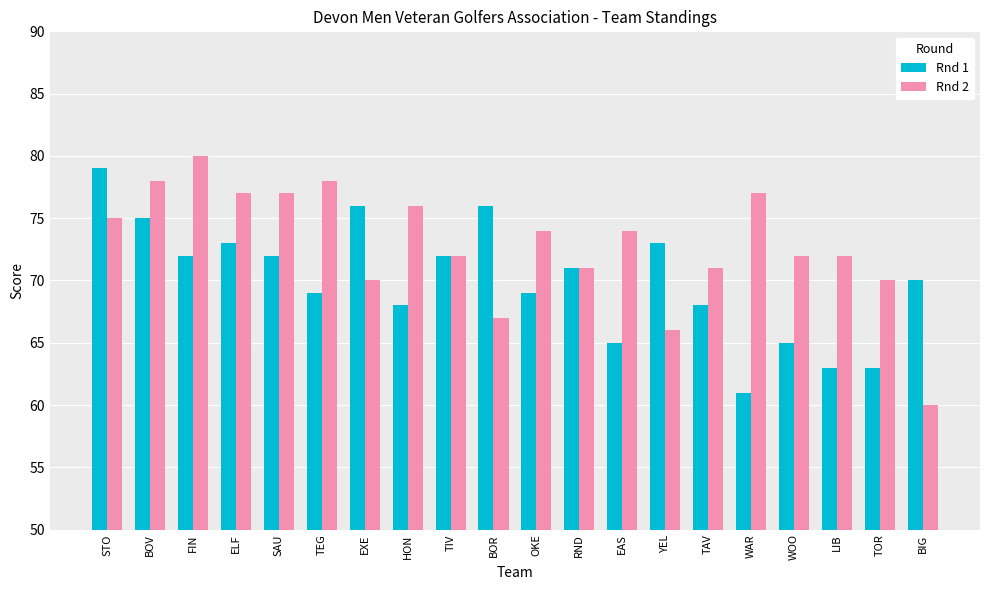

Which series has the largest range (max minus min)?

Rnd 2